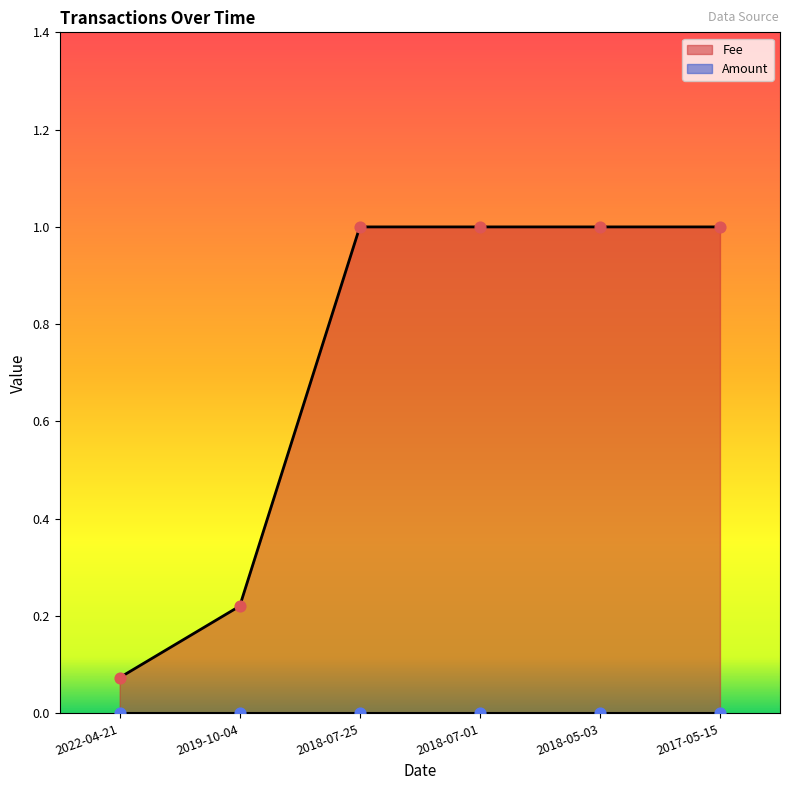

Which series has the largest total across all categories?

Fee